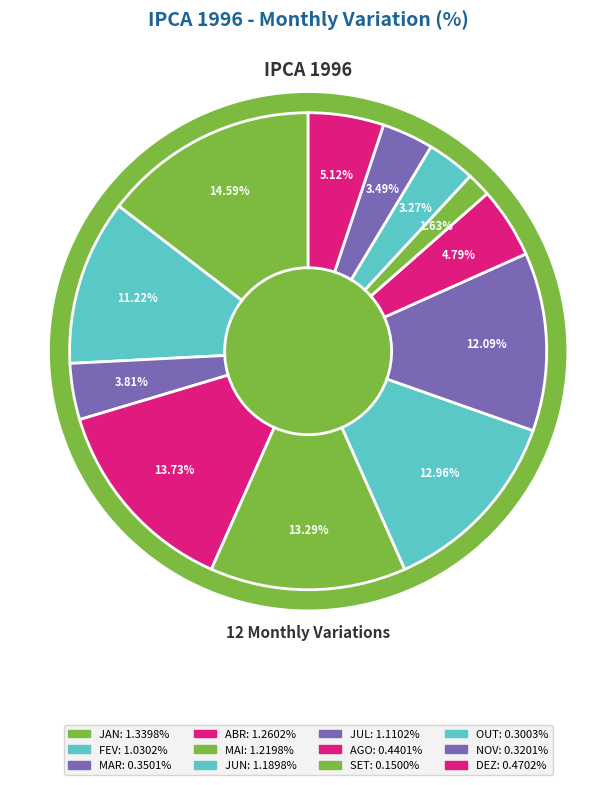

Which slice is the smallest?

SET